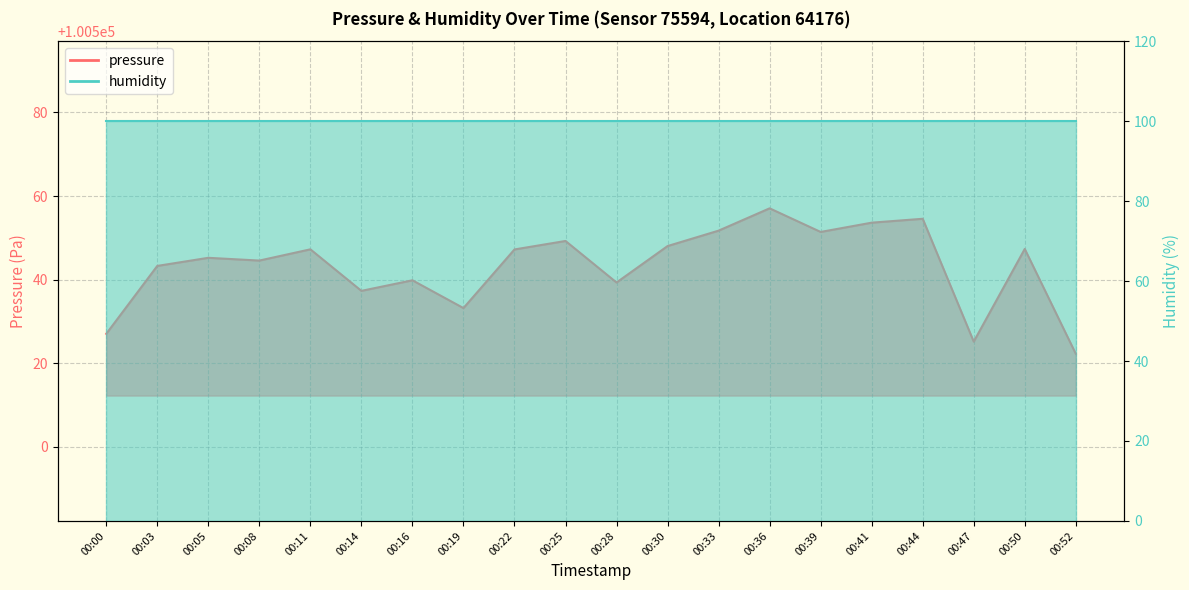

Where is the first local maximum?

00:05